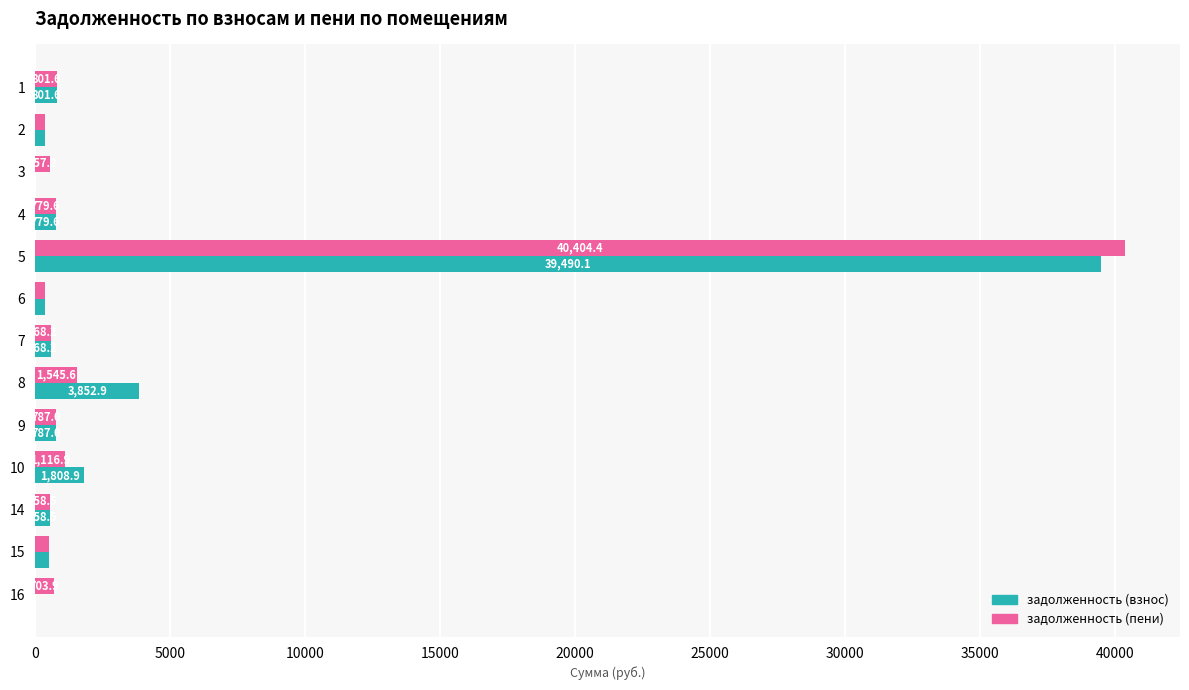

At which category is the sum across all series the highest?

5